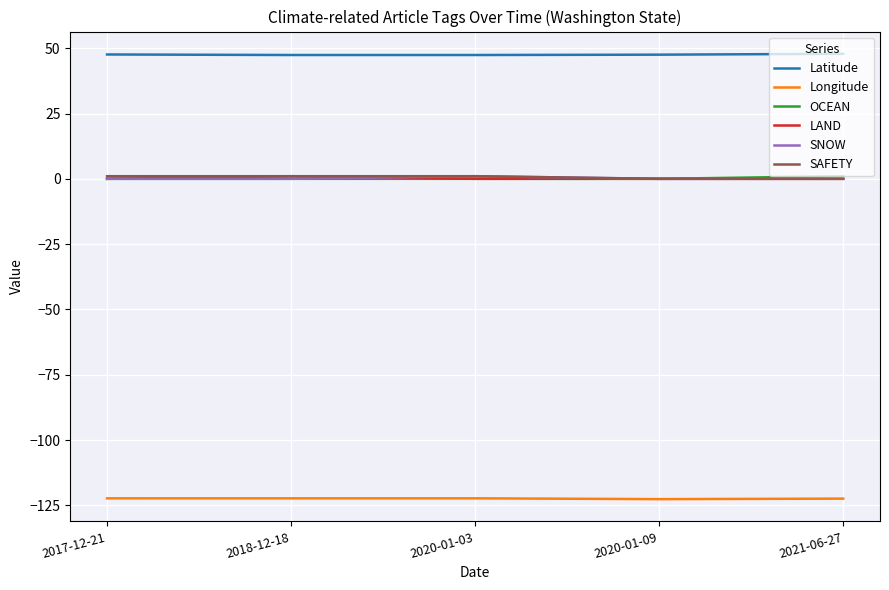

Is it true that OCEAN equals 0.0 at 2020-01-03?

True